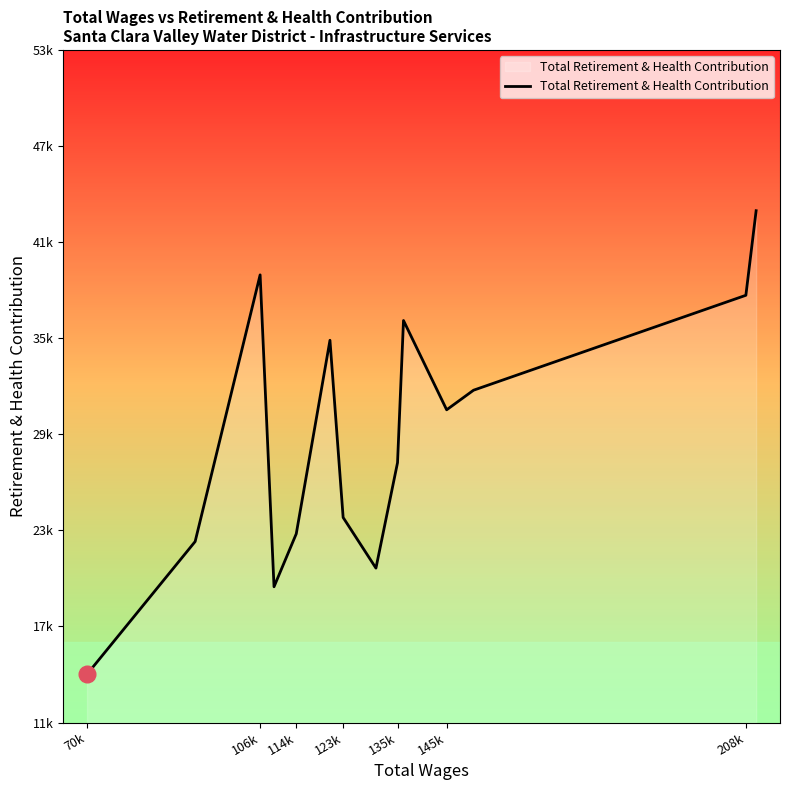

Reading right to left, what are all the values shown in this chart?

43343	38083	32179	30961	36514	27672	21114	24263	35285	23249	19954	39353	22767	14511